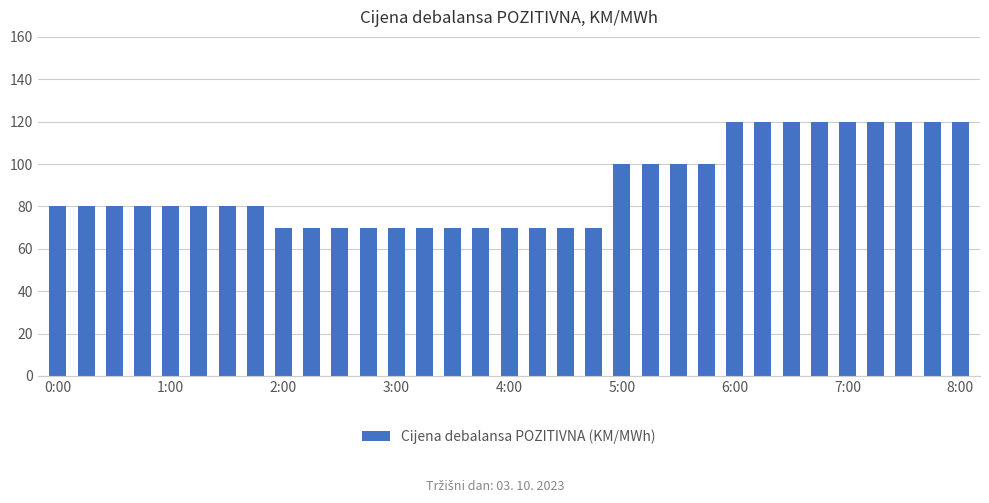

How many bars are there in total?

33